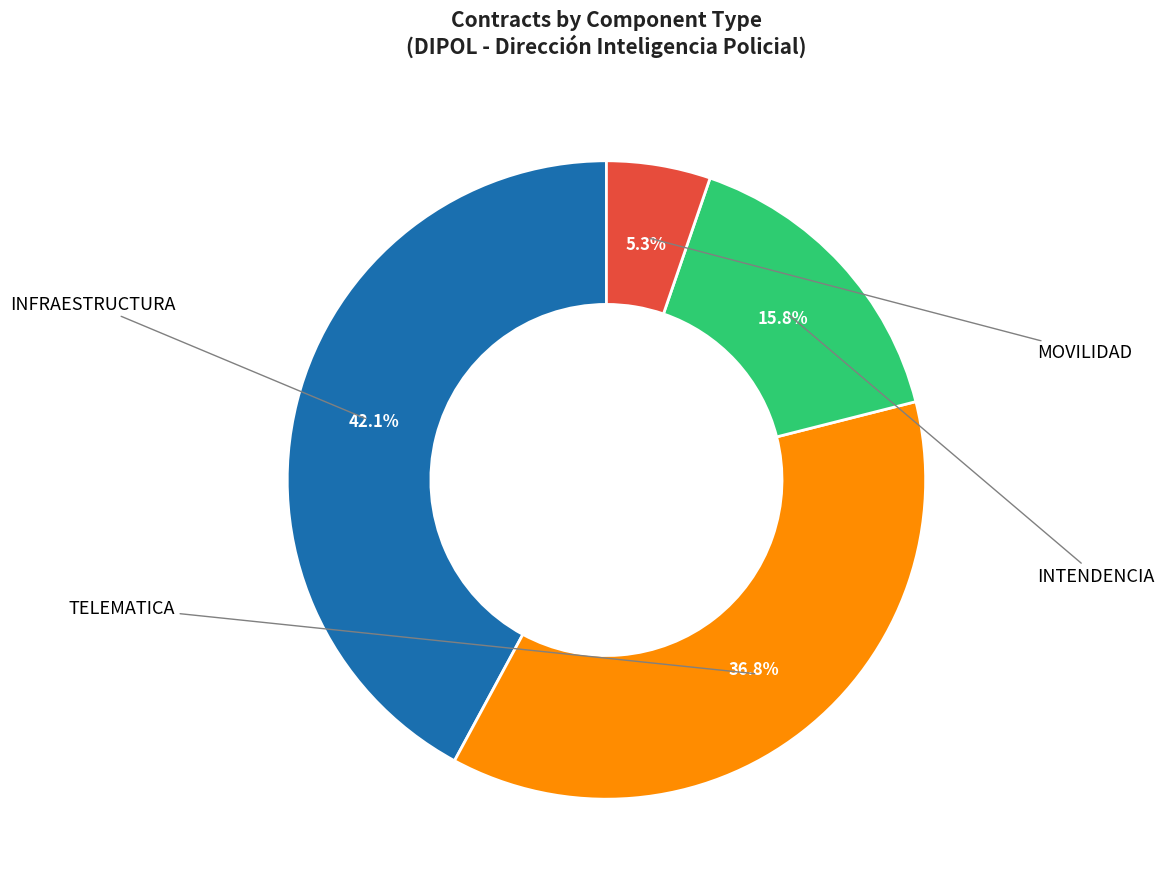

Is there a majority slice in this chart?

No